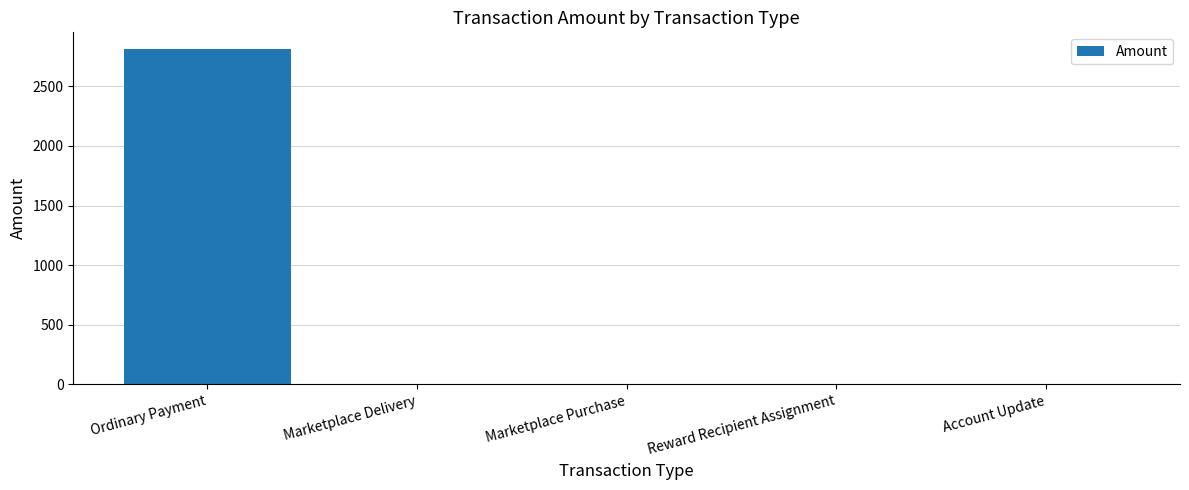

What is the average value?

562.7